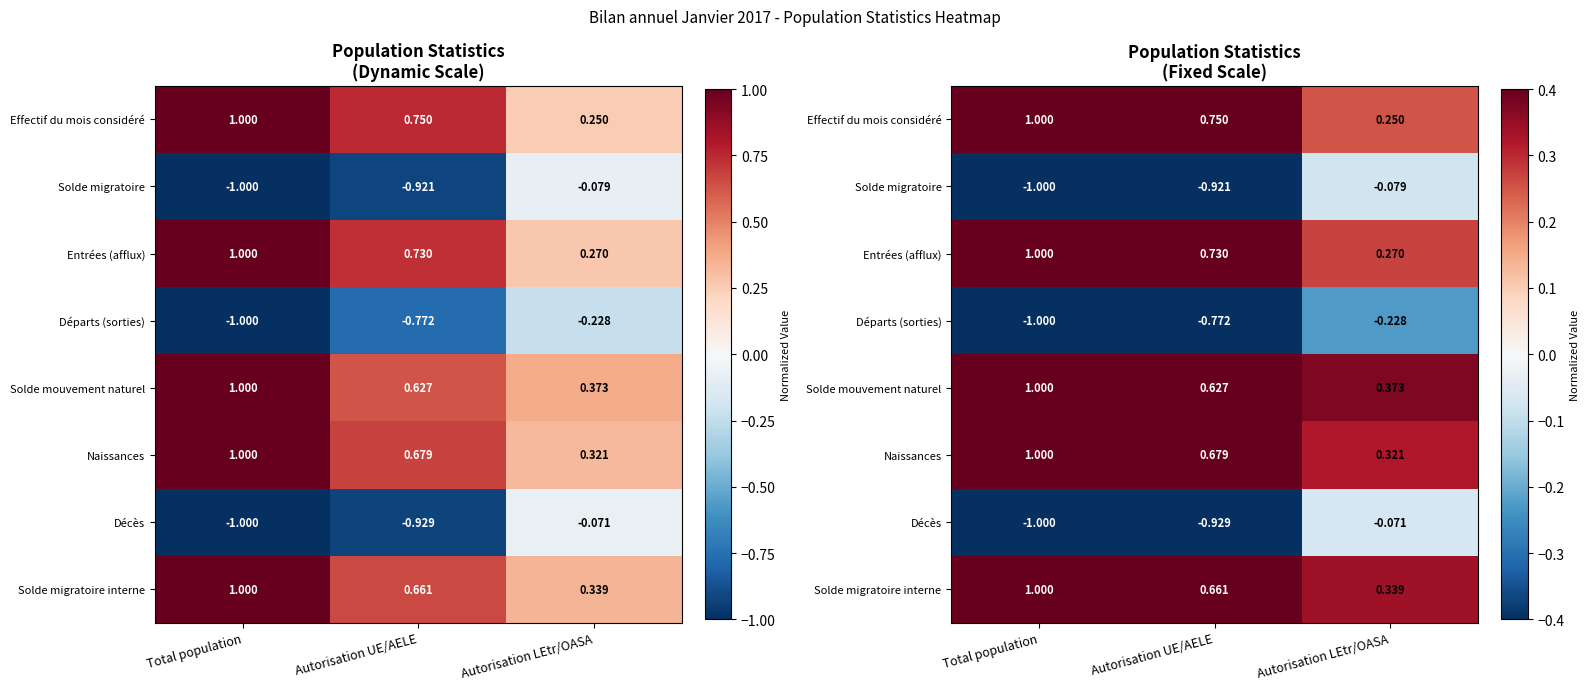

What is the spread (max minus min) of values at Autorisation UE/AELE?

1.7